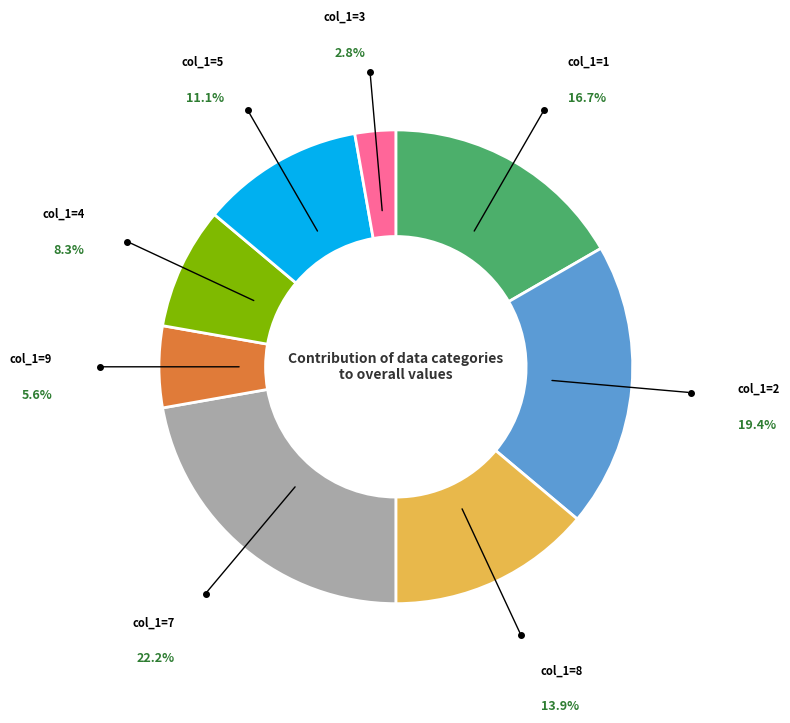

Does col_1=9 account for over 50% of the chart?

No